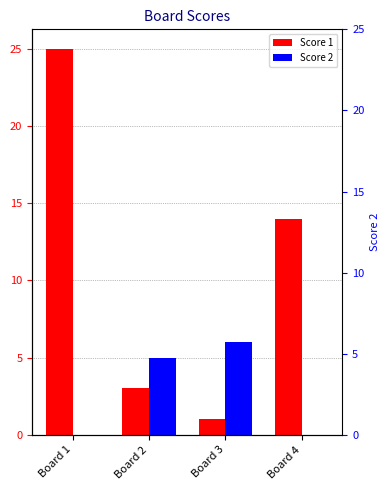

At which category is the sum across all series the highest?

Board 1